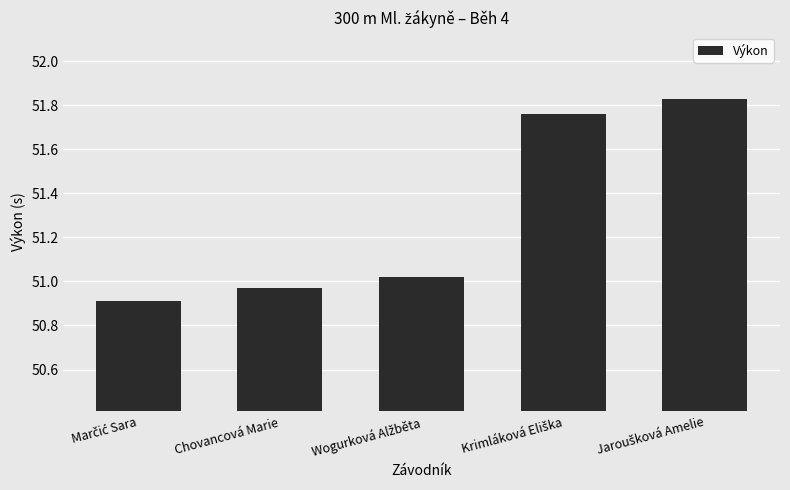

What is the average value?

51.3